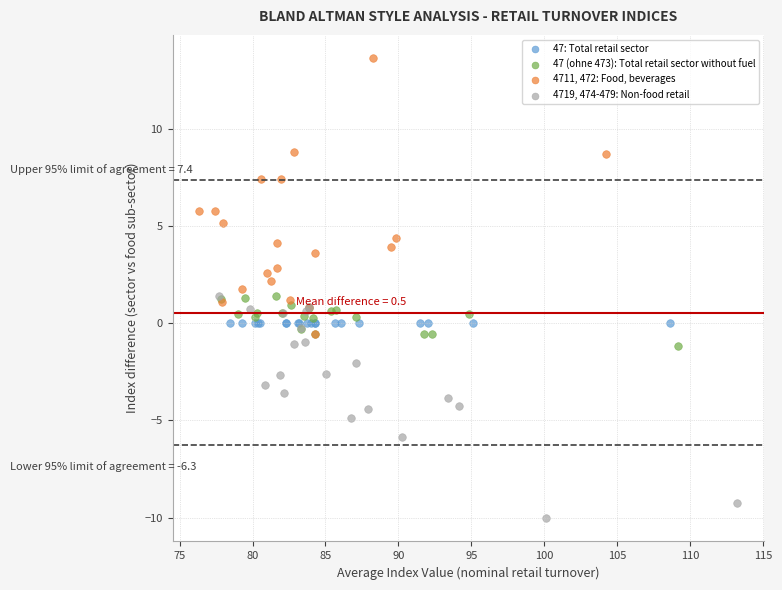

Which series reaches the maximum Y coordinate?

4711, 472: Food, beverages